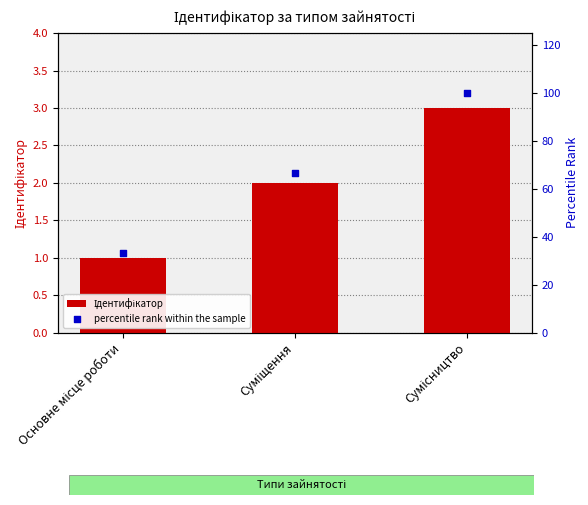

Which series has the widest spread of Y values?

percentile rank within the sample